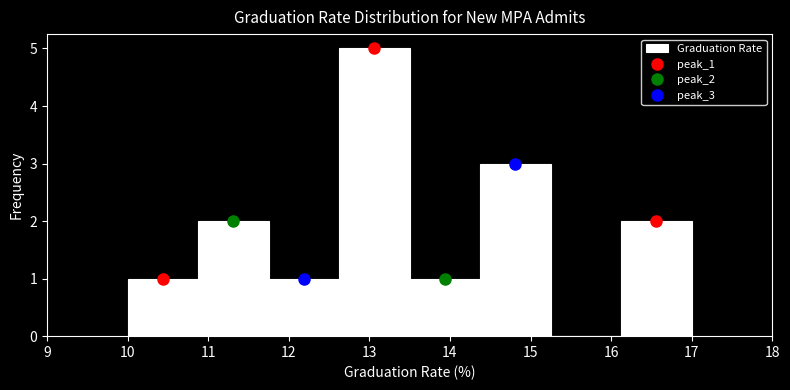

Reading left to right, transcribe this chart: for each bar, give the range it covers on the x-axis and its height. Neither the bar edges nor the heights are printed on the chart, so give them approximately, as read against the axes.

10.0 to 10.9: 1
10.9 to 11.8: 2
11.8 to 12.6: 1
12.6 to 13.5: 5
13.5 to 14.4: 1
14.4 to 15.3: 3
15.3 to 16.1: 0
16.1 to 17.0: 2